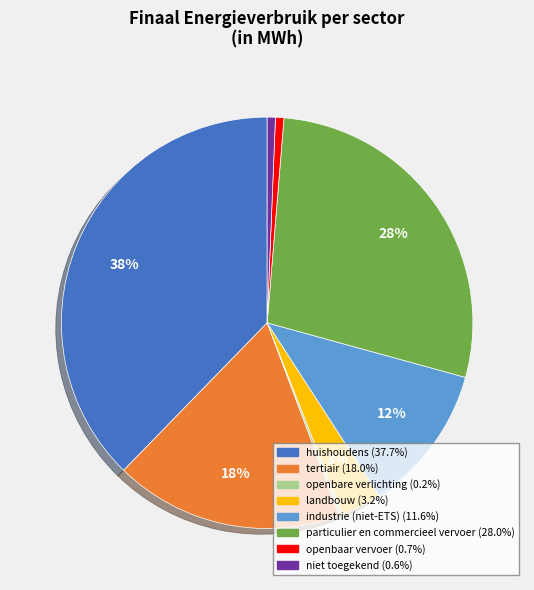

Which slice is the largest?

huishoudens